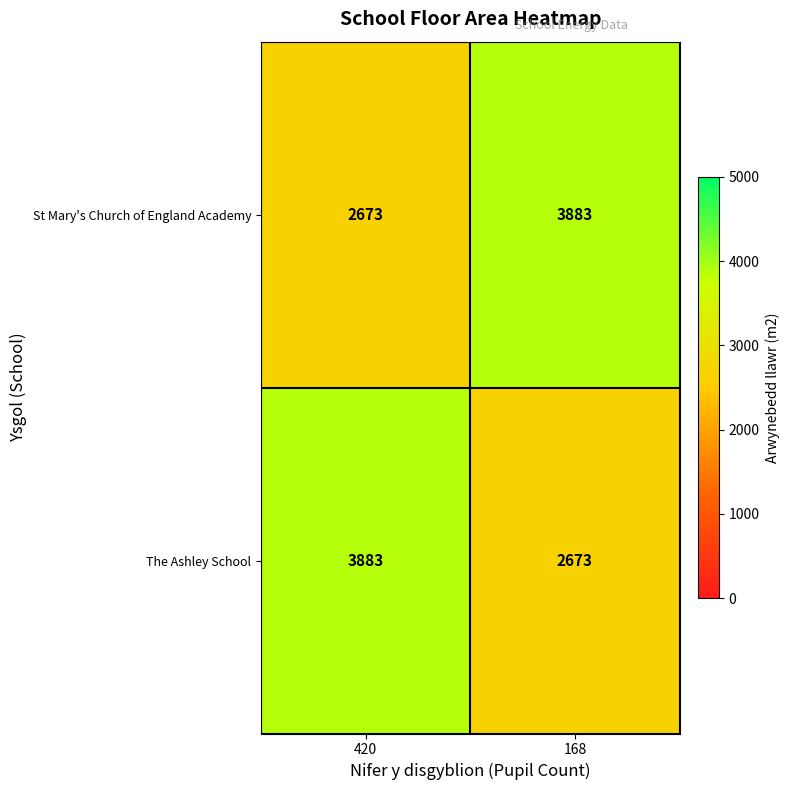

What is the difference between the highest and lowest values at 420?

1210